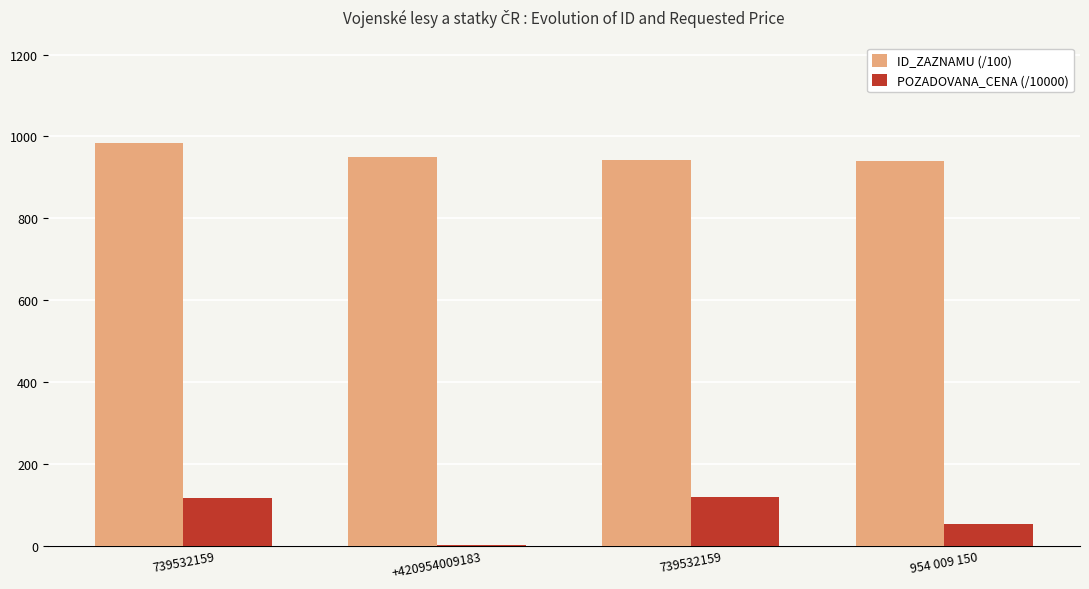

Are the bars horizontal?

No